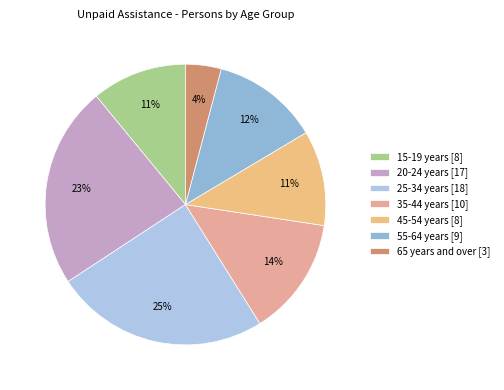

Is it true that 15-19 years is 11% of the pie?

True